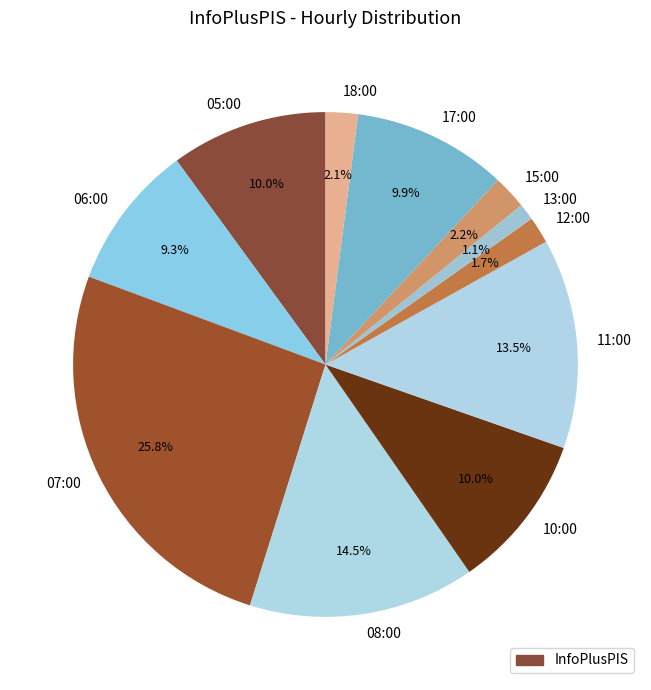

How many slices are in this pie chart?

11